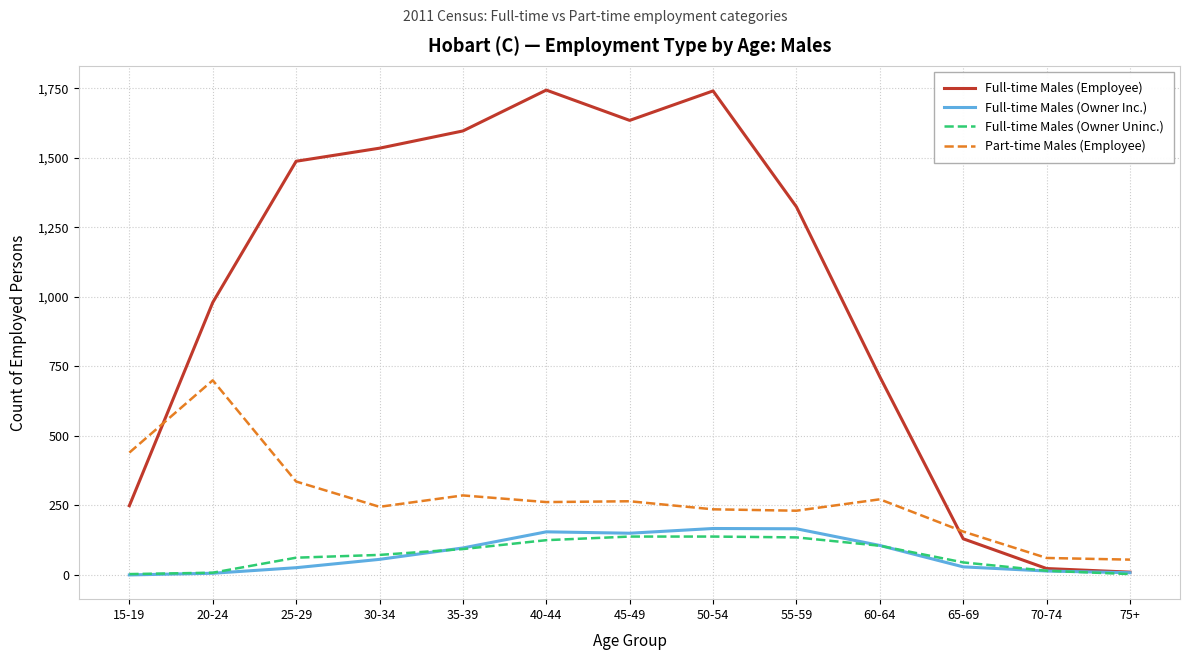

What is the spread (max minus min) of values at 65-69?

127